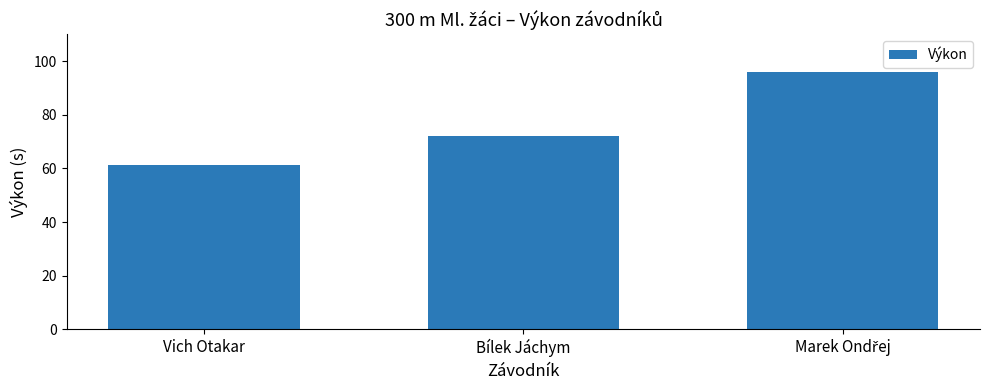

What is the smallest value displayed?

61.2